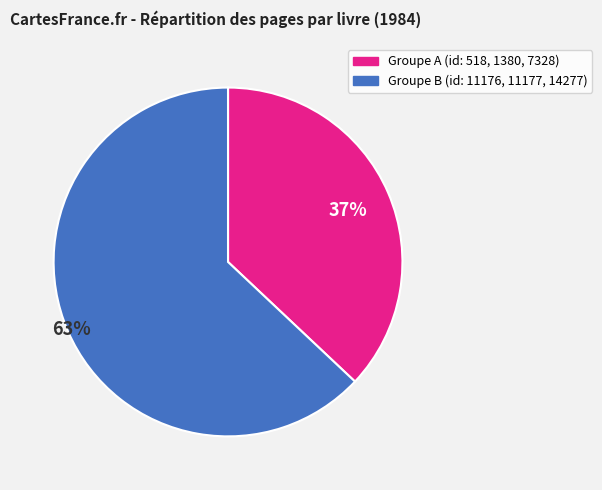

Is there a majority slice in this chart?

Yes